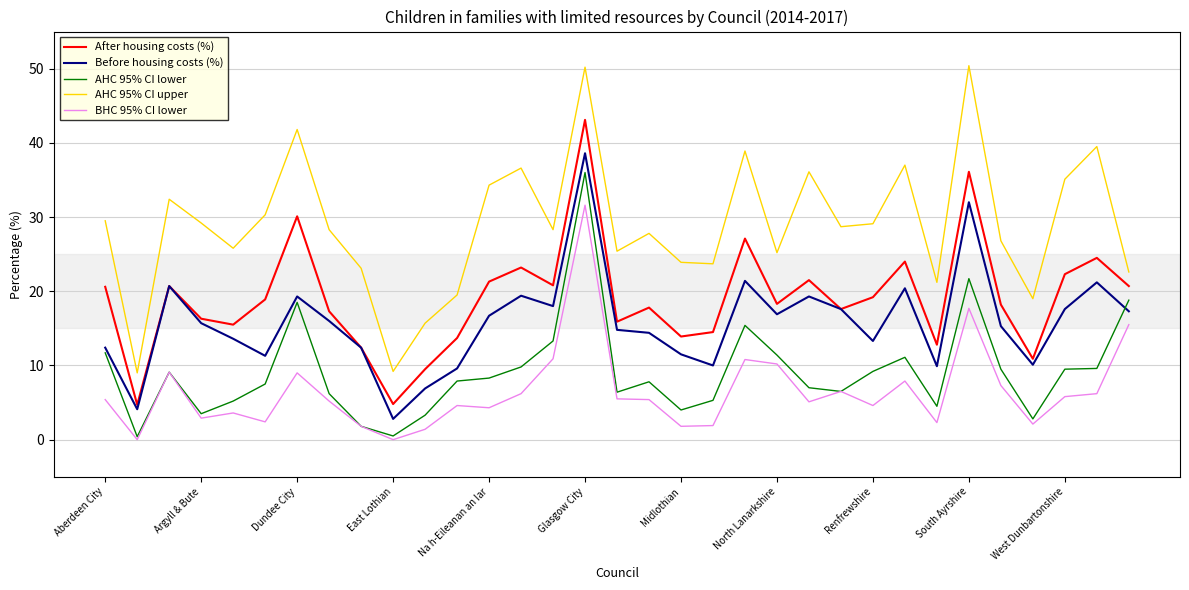

In After housing costs (%), how many points are higher than both neighbors (excluding endpoints)?

10